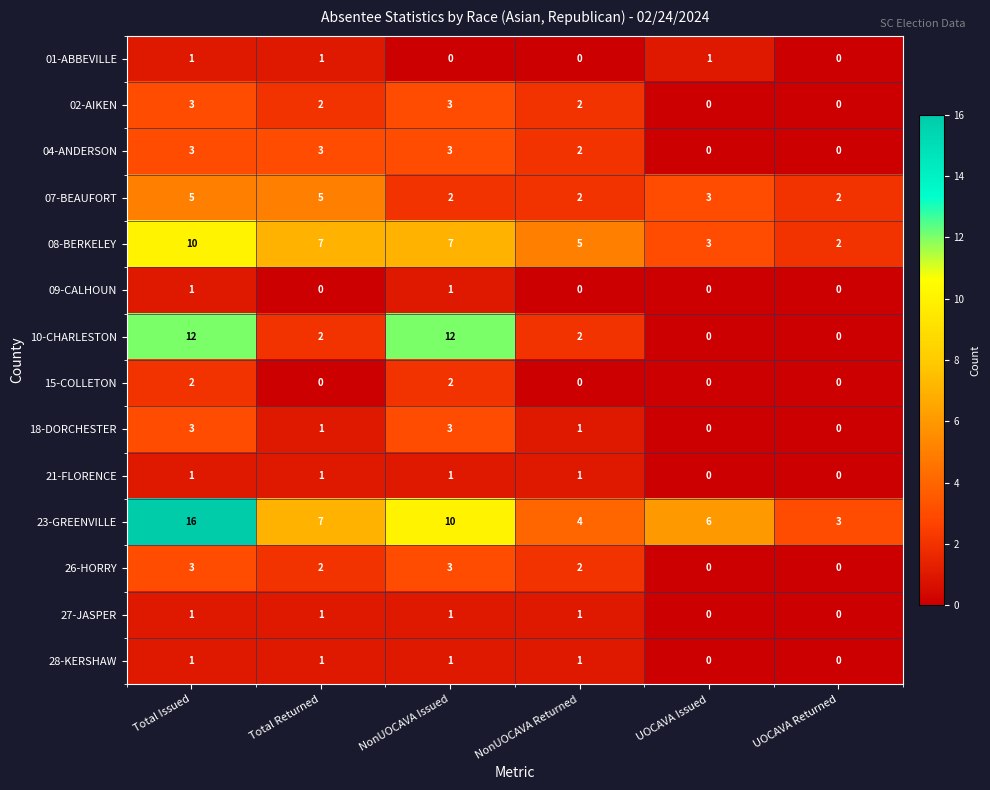

What is the sum of all 21-FLORENCE values?

4